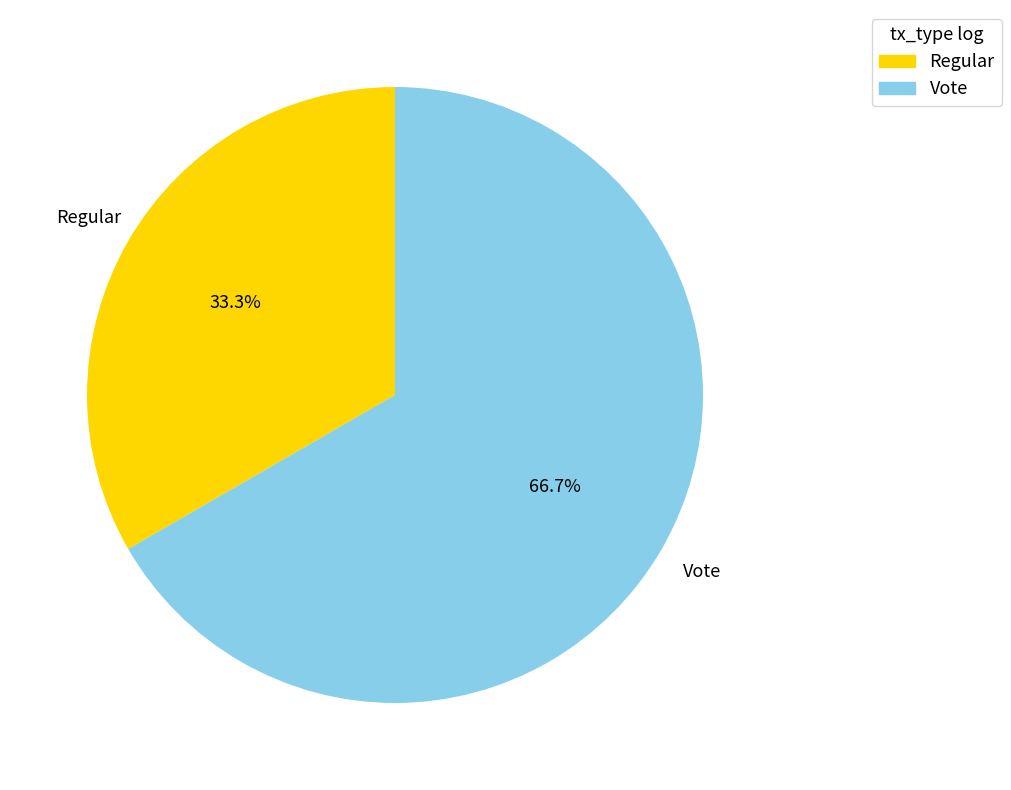

Is it true that Vote is 67% of the pie?

True